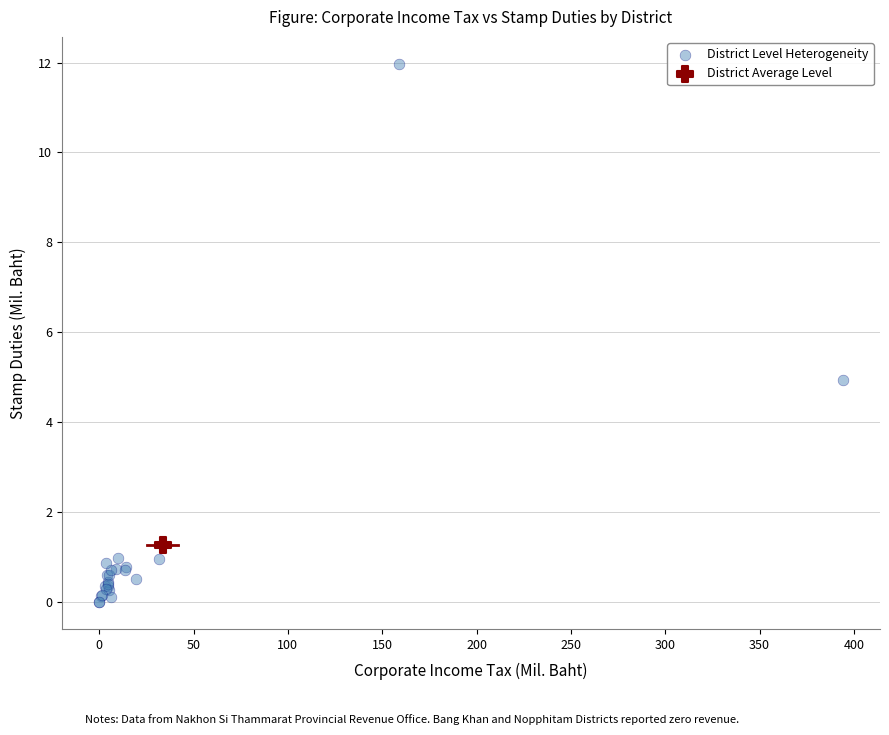

What are all the series names shown in the legend?

District Level Heterogeneity, District Average Level